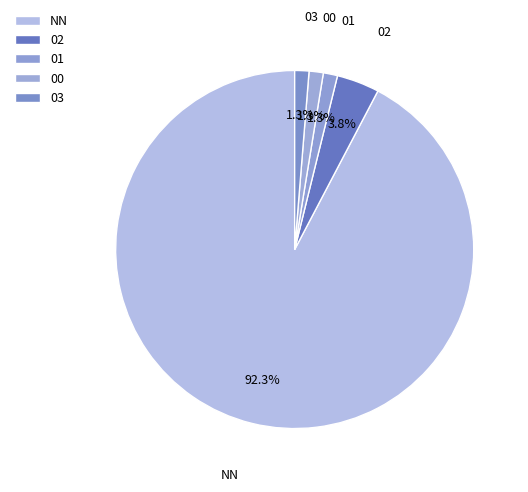

Does any single category account for the majority?

Yes